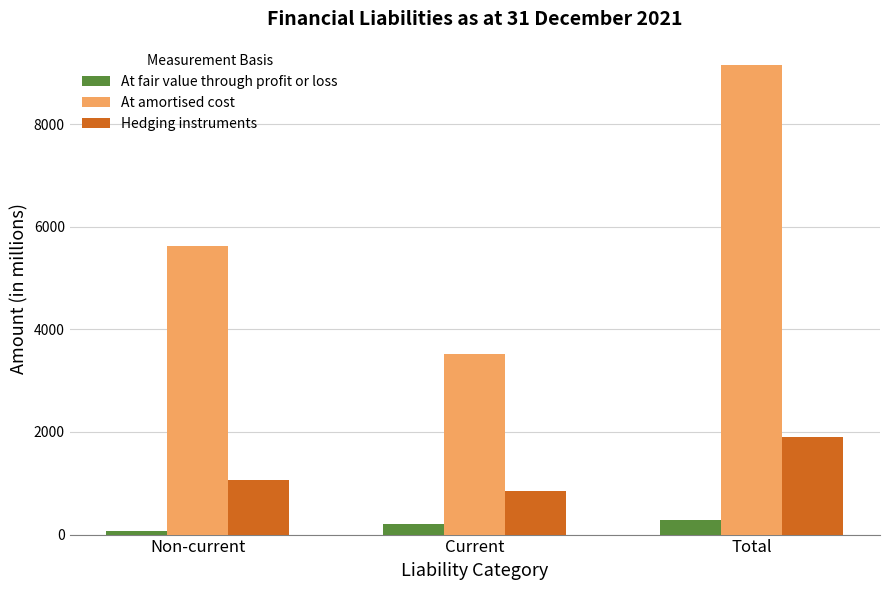

What is the label of the 2nd bar from the left?

Current